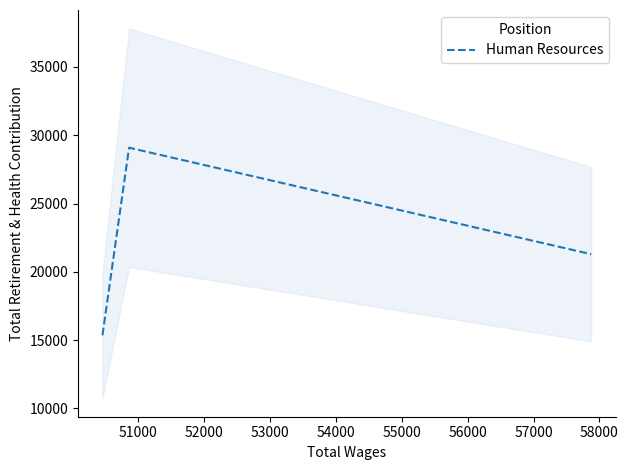

What is the maximum value for Human Resources?

29091